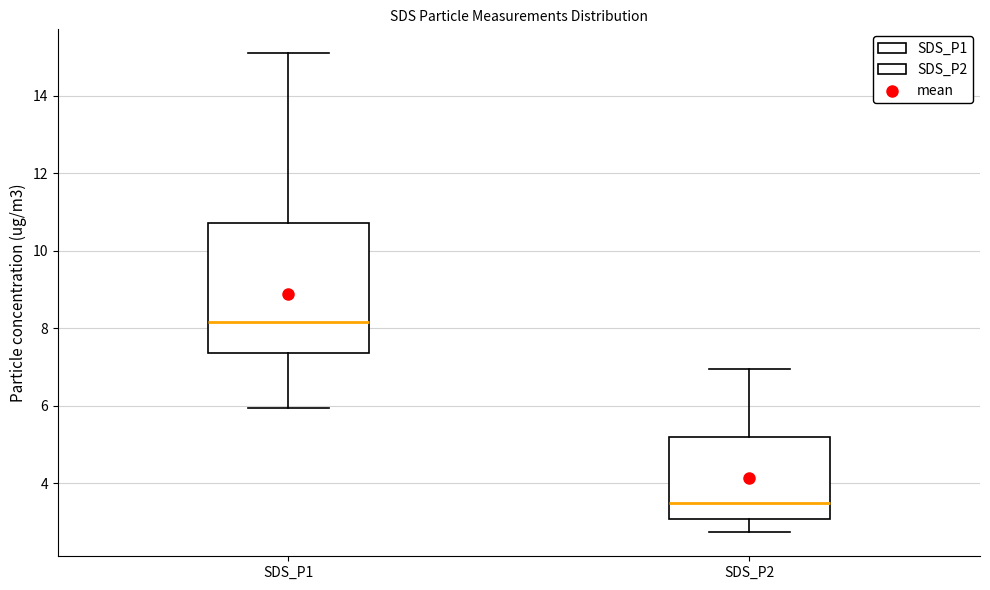

Reading left to right, transcribe this box plot: for each box, give where its median line is, the range the box spans, and where its two whiskers end, as read against the y-axis. The values are not printed on the chart, so give them approximately, as read against the axis.

SDS_P1: median 8.2, box 7.4 to 10.8, whiskers 6.0 to 15.2
SDS_P2: median 3.4, box 3.0 to 5.2, whiskers 2.8 to 7.0